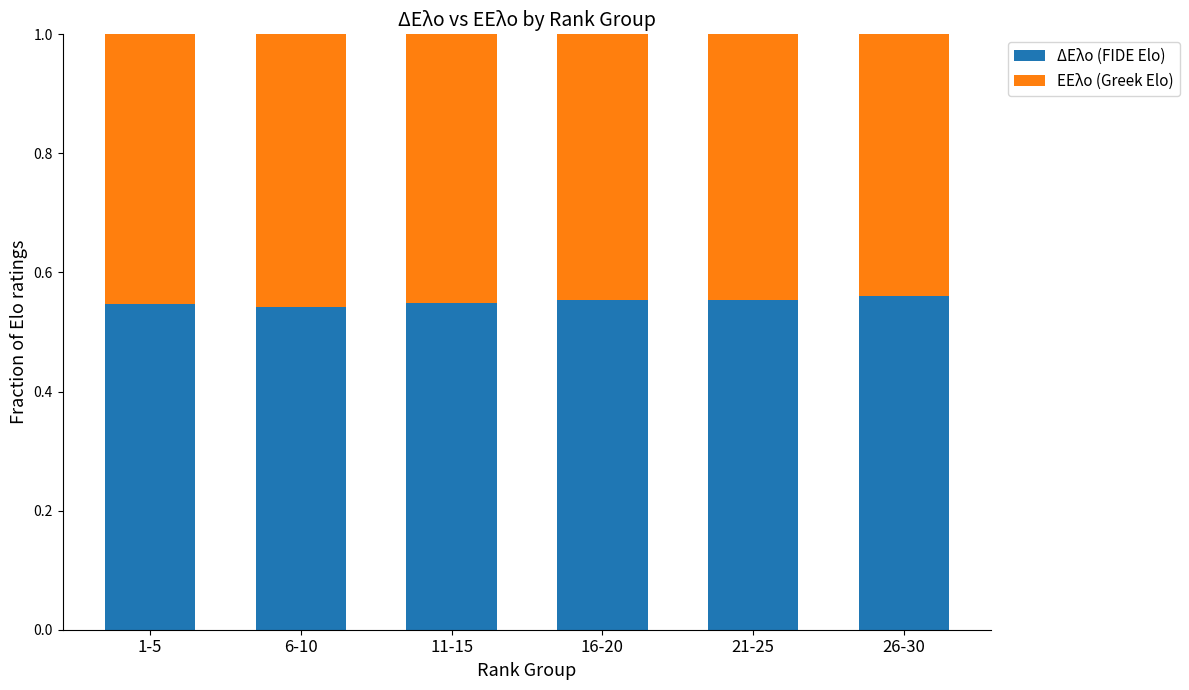

True or false: ΔΕλο (FIDE Elo) has a value of 0.4 at 21-25.

False